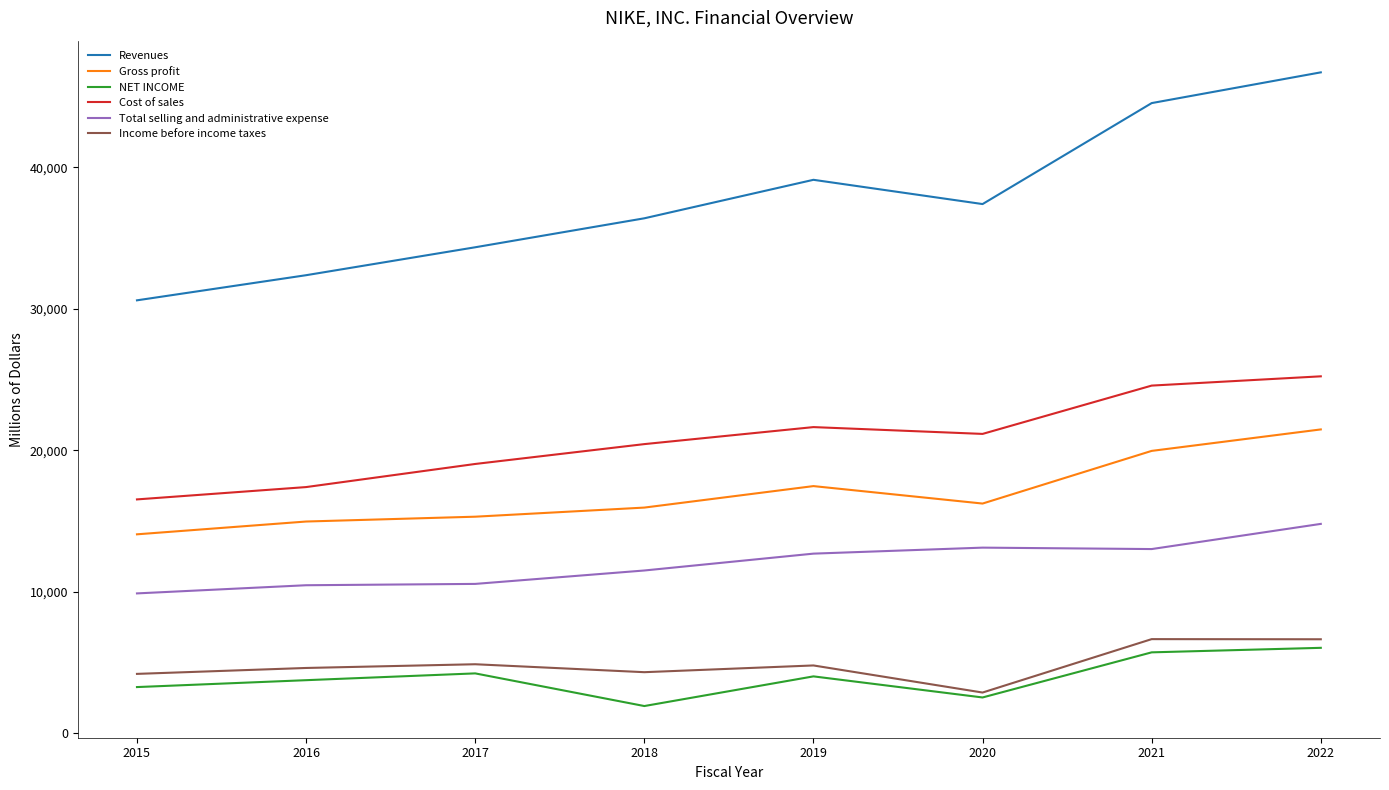

Is this an area chart (filled region under the line)?

No